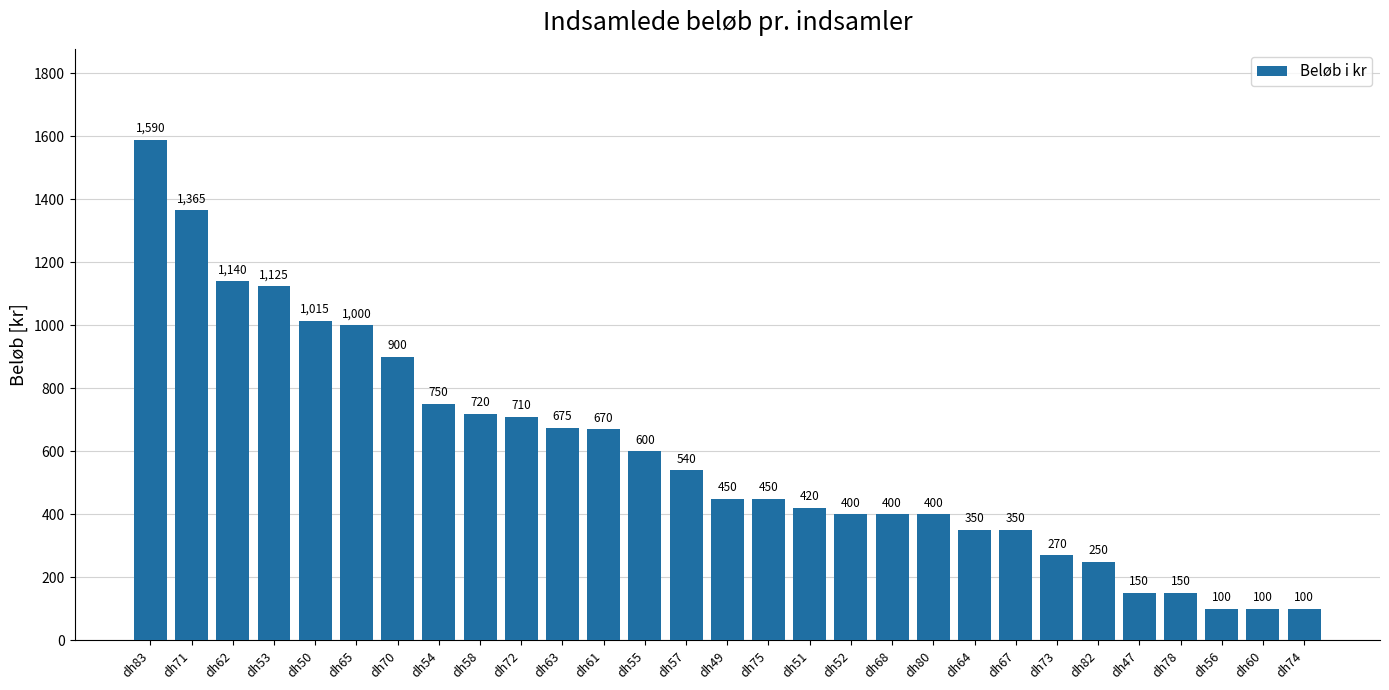

Are the bars grouped side by side (vs. stacked)?

No